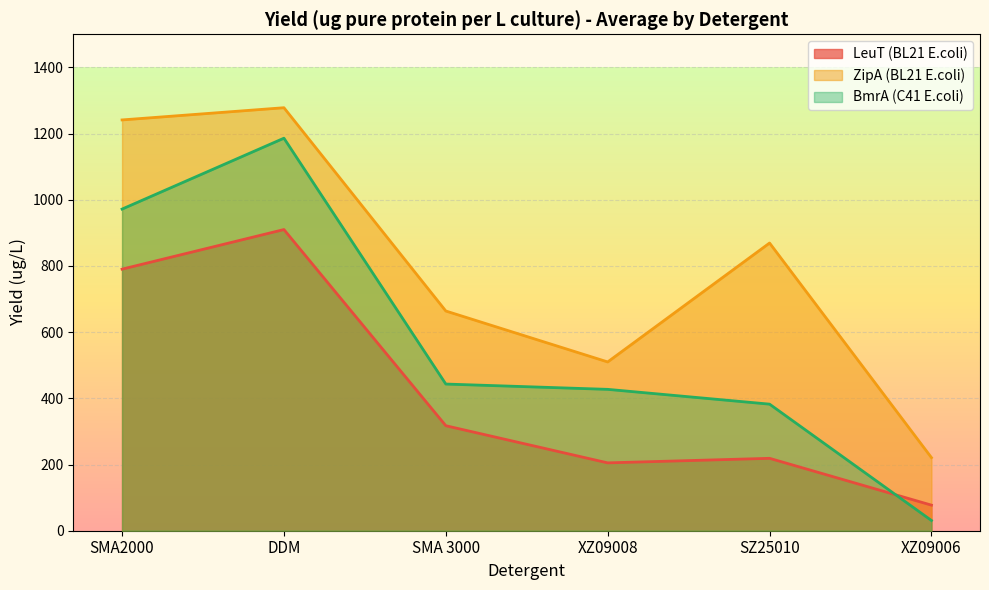

What is the value of the LeuT (BL21 E.coli) point at the 1st from the left?

790.3